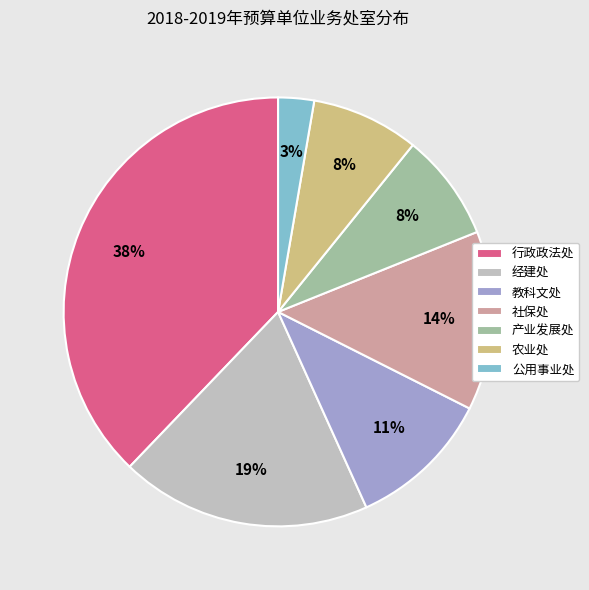

Does 农业处 account for over 50% of the chart?

No